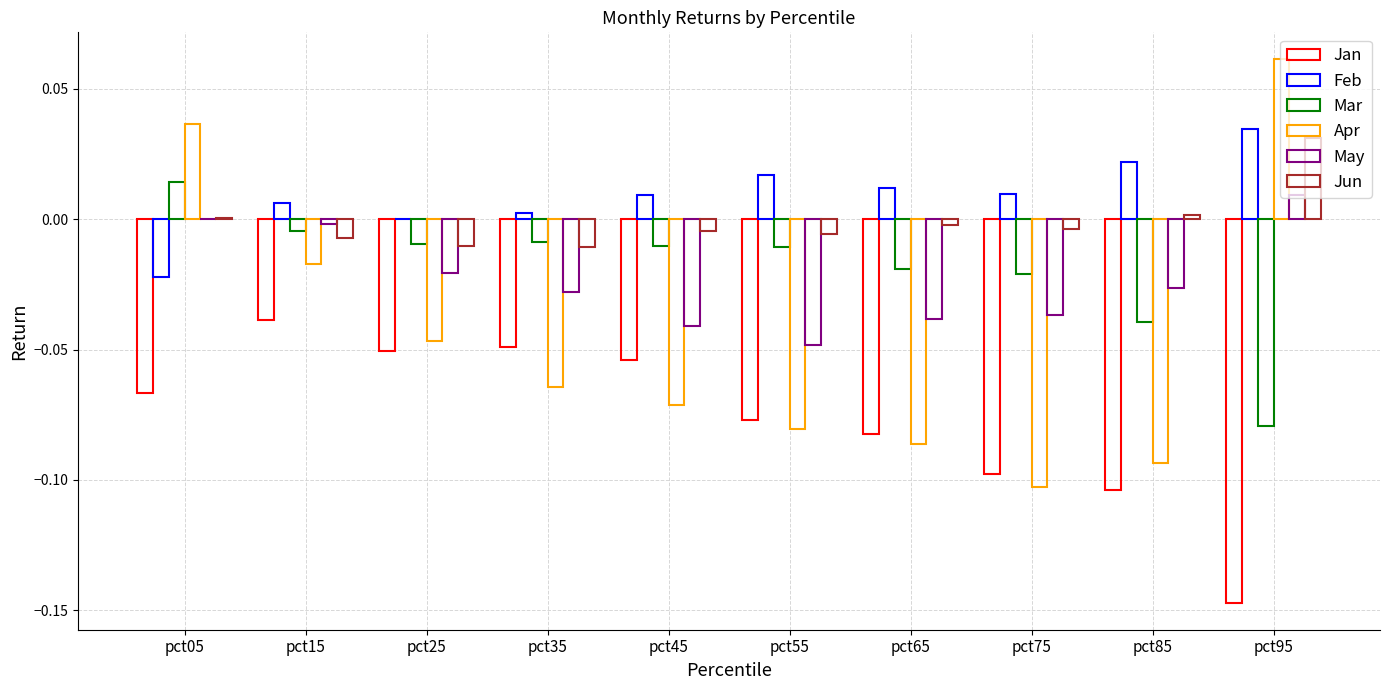

How many series are shown in this chart?

6